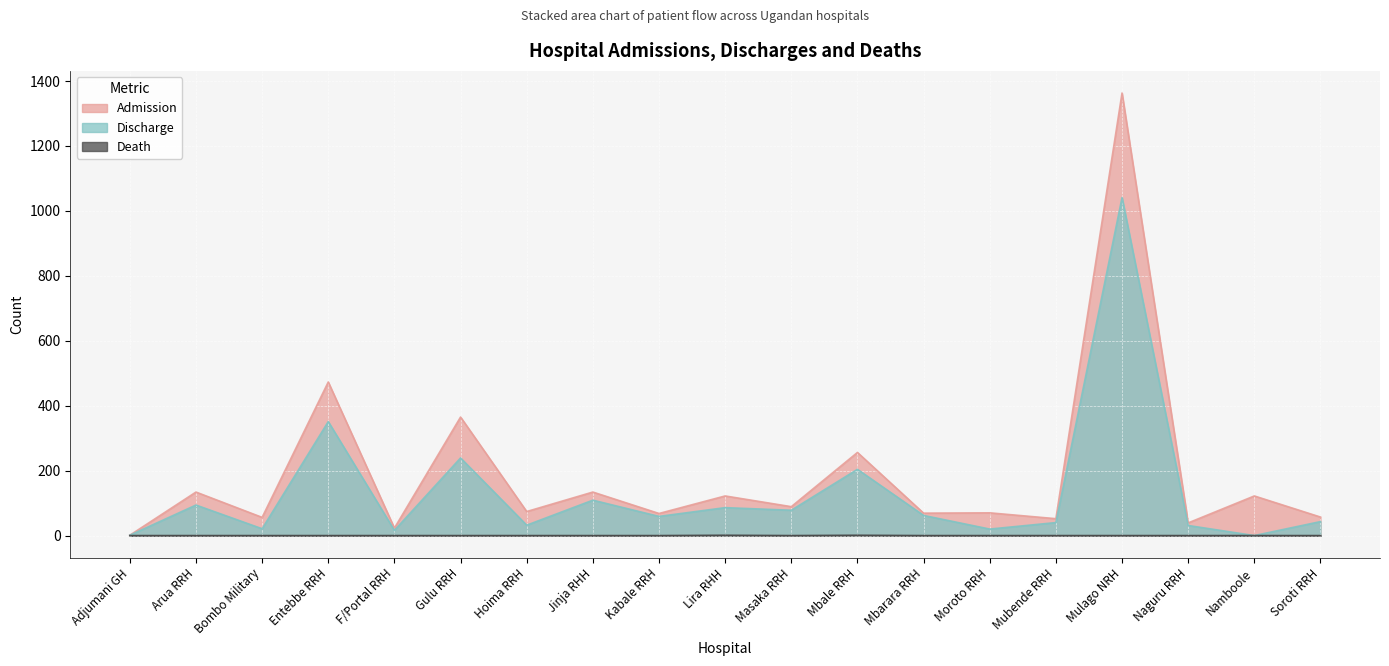

What is the label of the 2nd point from the right?

Namboole